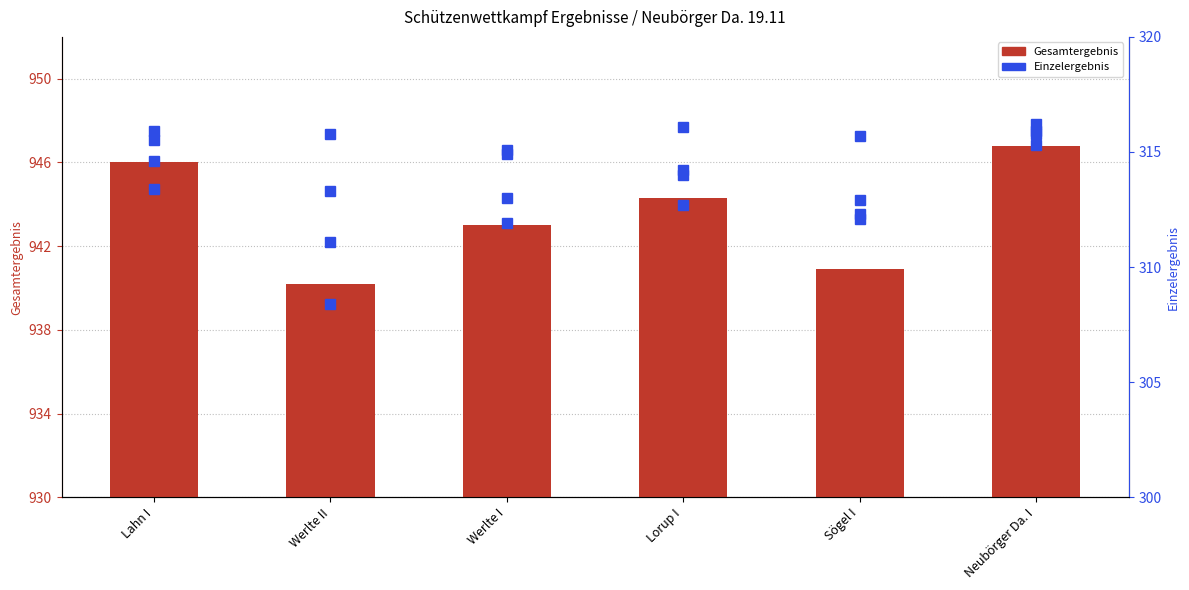

What is the label of the 4th bar from the right?

Werlte I